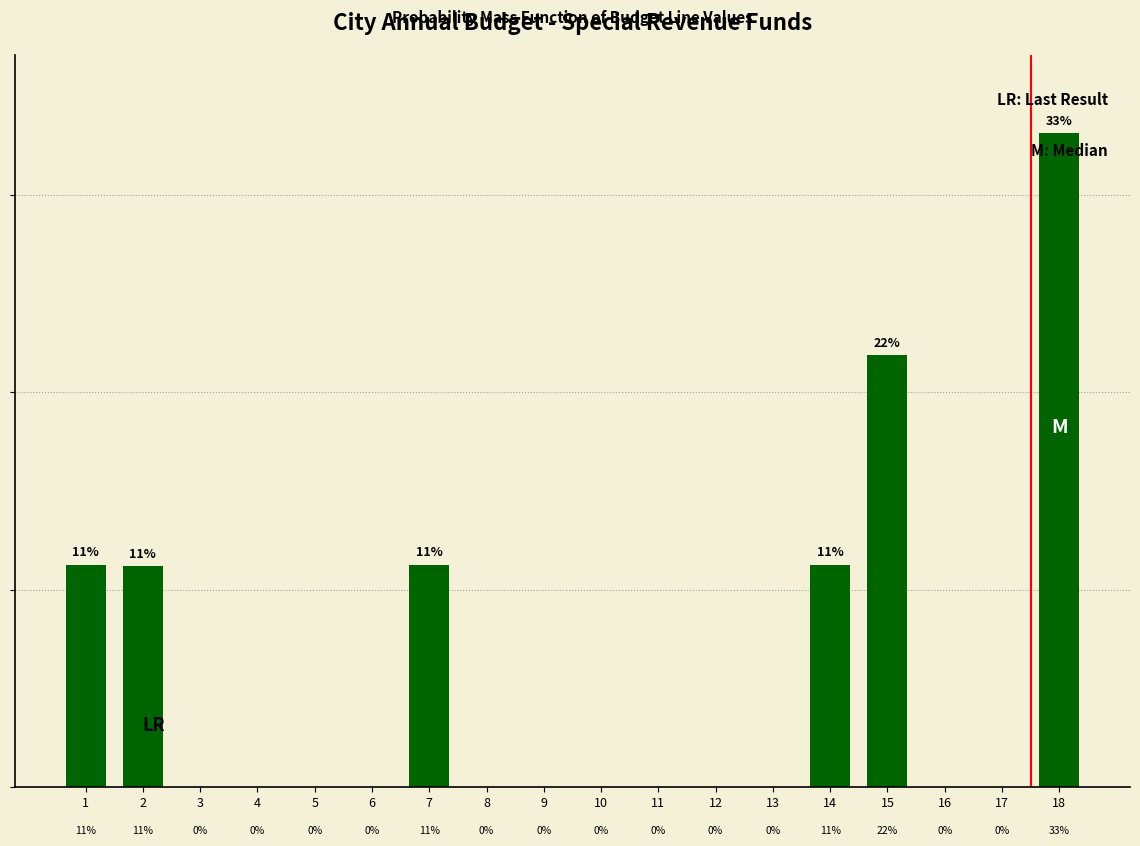

Are the bars horizontal?

No